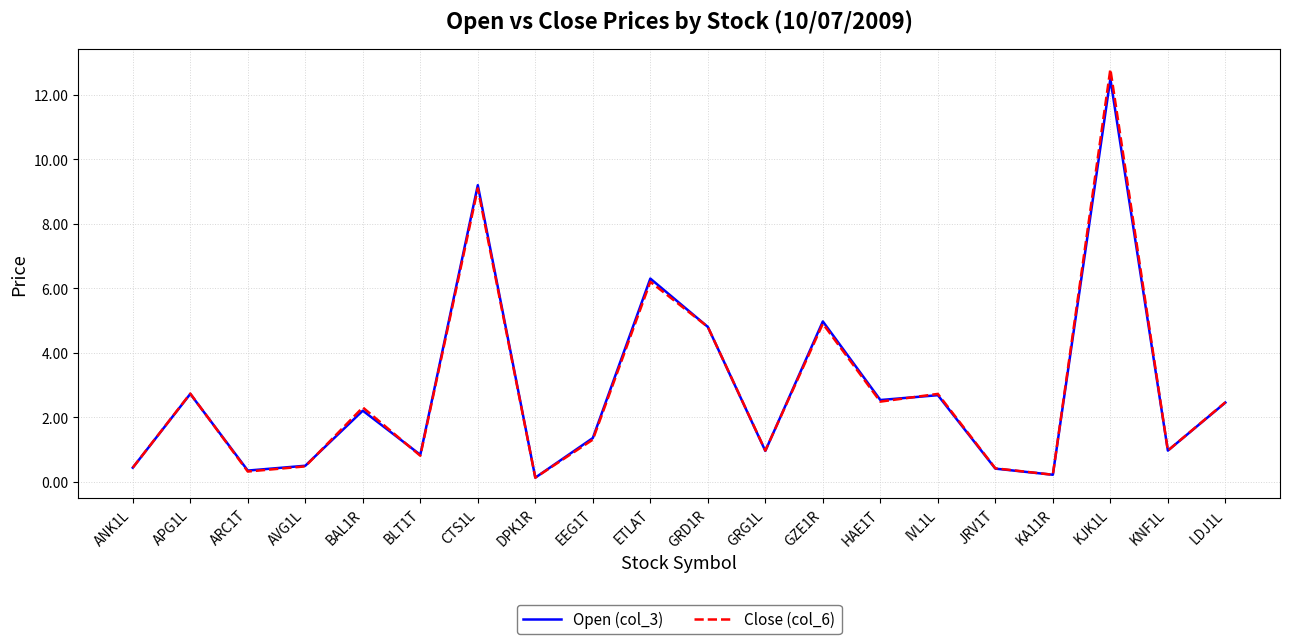

The value of Open (col_3) at GRD1R is 4.8. True or false?

True